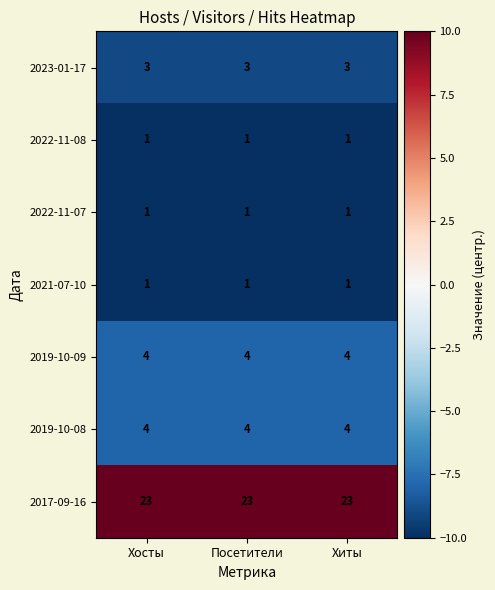

Count the number of categories in the chart.

3